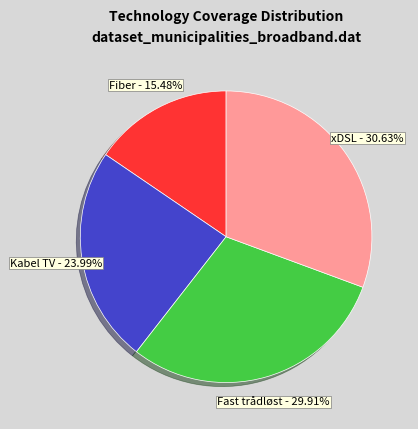

Count the number of slices in the pie.

4